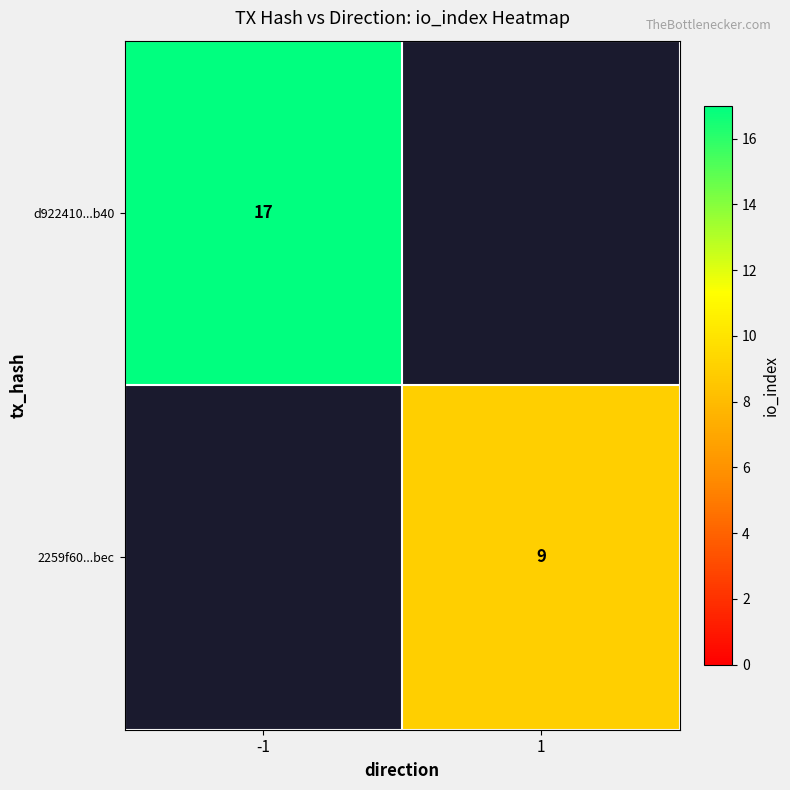

True or false: 2259f60...bec has a value of 9 at 1.

True